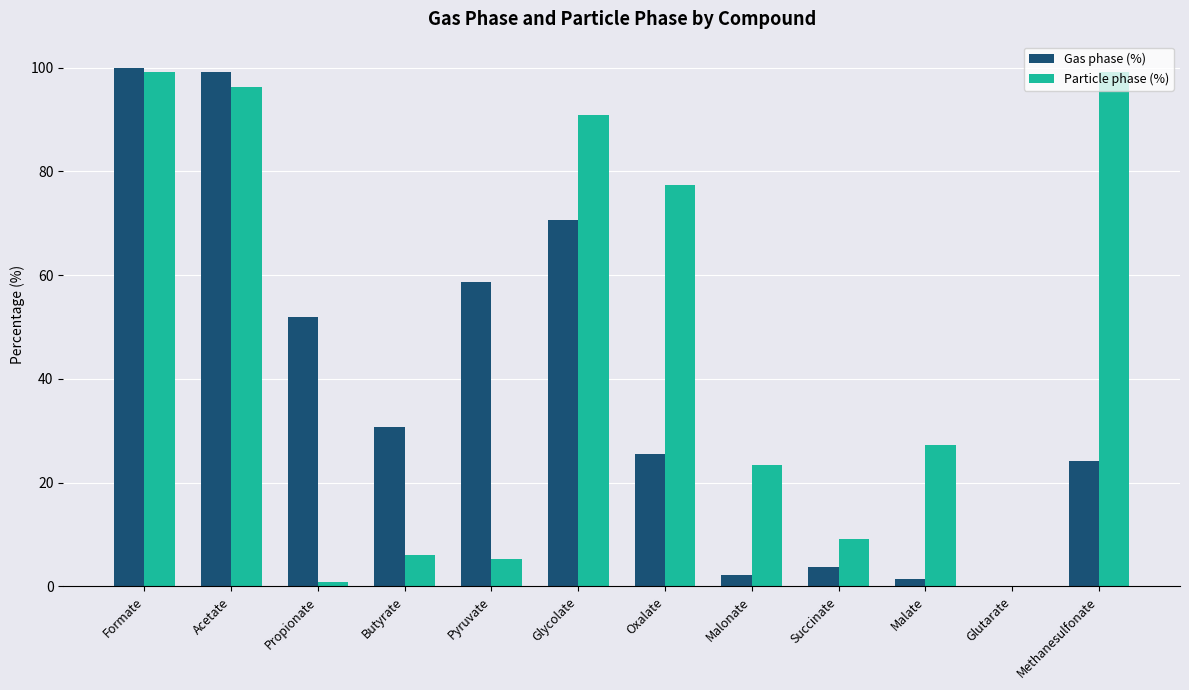

Where is Gas phase (%) nearest to the value 50?

Propionate